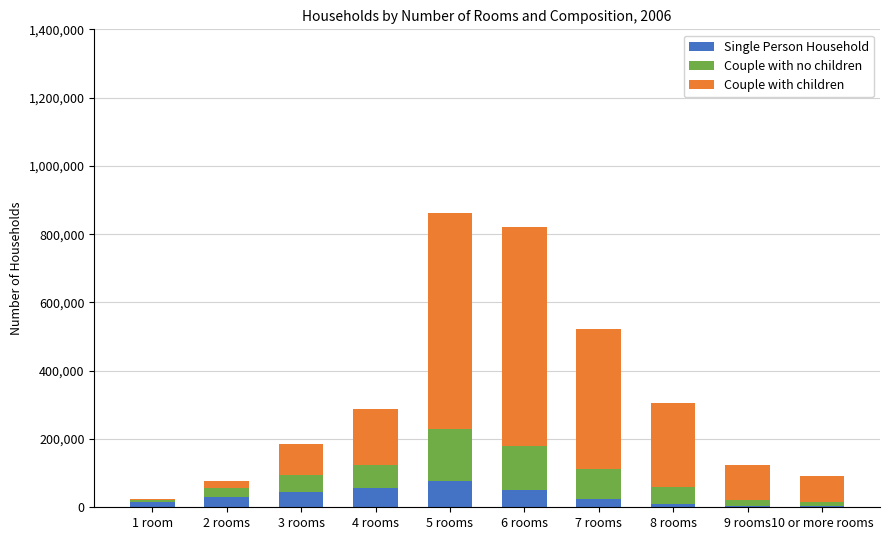

Where is Couple with no children nearest to the value 79835?

7 rooms